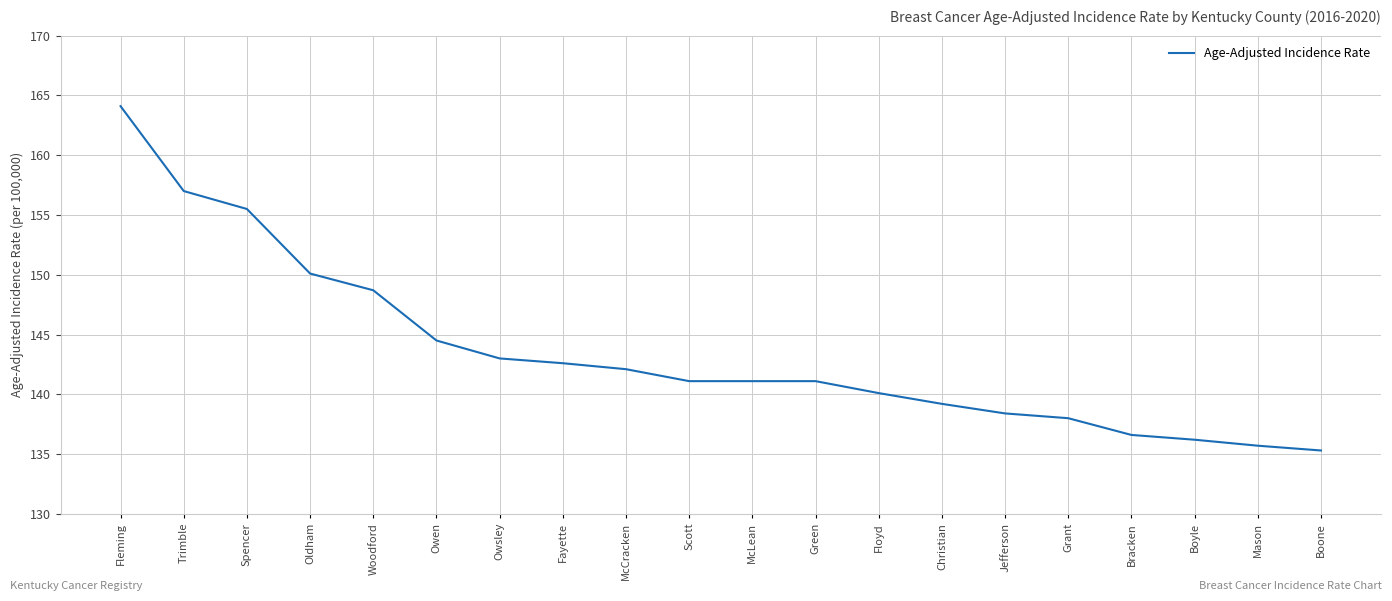

At which category does the chart reach its minimum across all series?

Boone